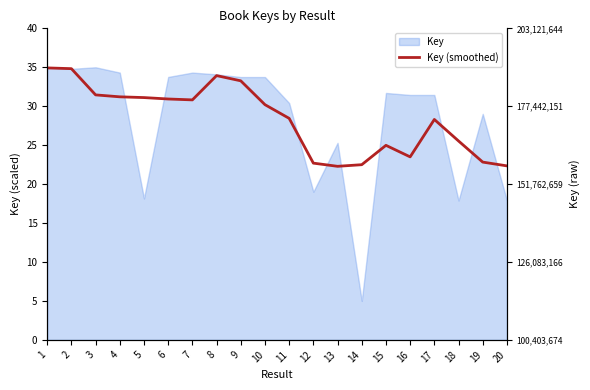

What is the sum of all values?

566.0